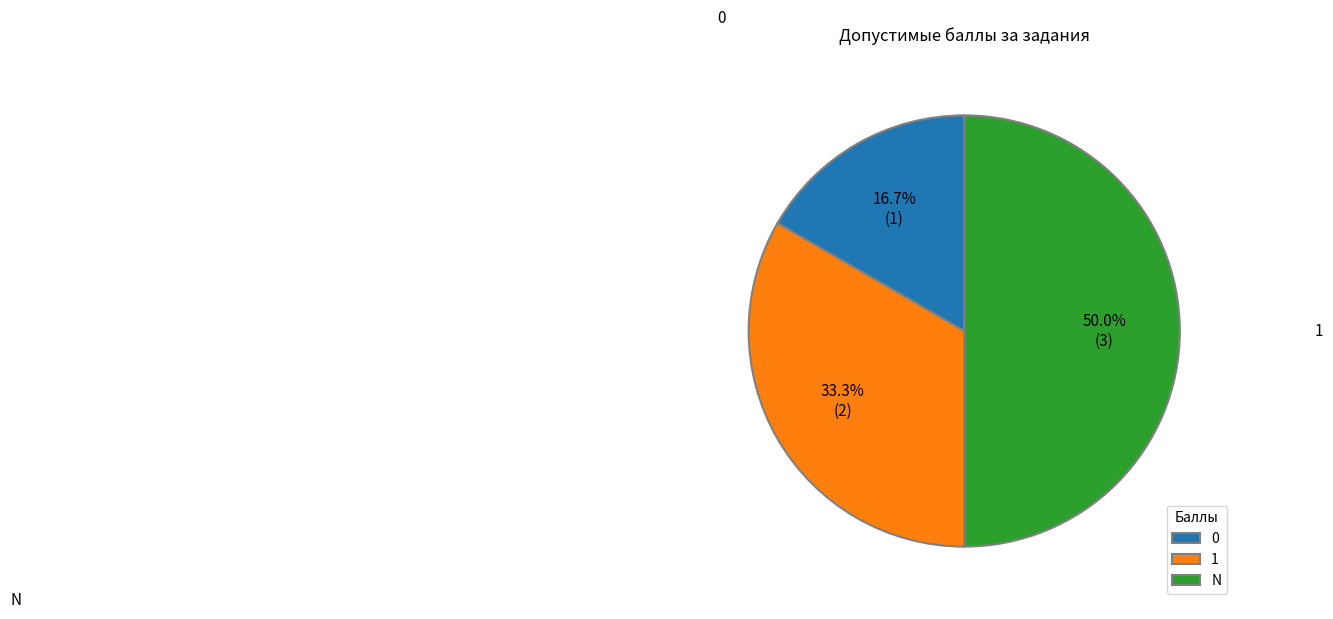

The 0 slice represents 17% of the pie. True or false?

True